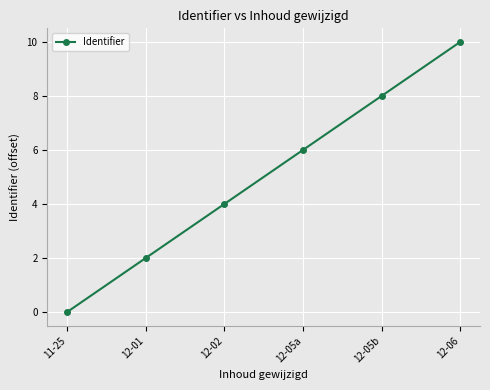

Count the number of data series in this chart.

1